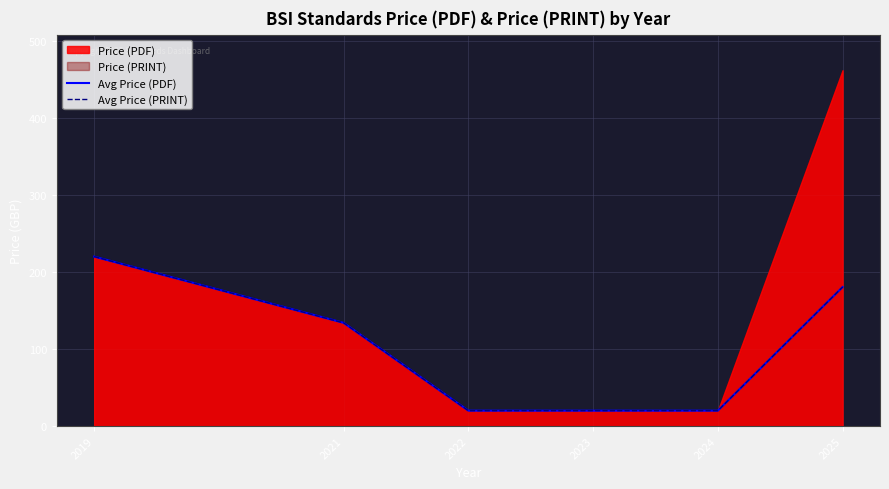

Is the value of Avg Price (PDF) at 2024 greater than the value of Avg Price (PRINT) at 2024?

No